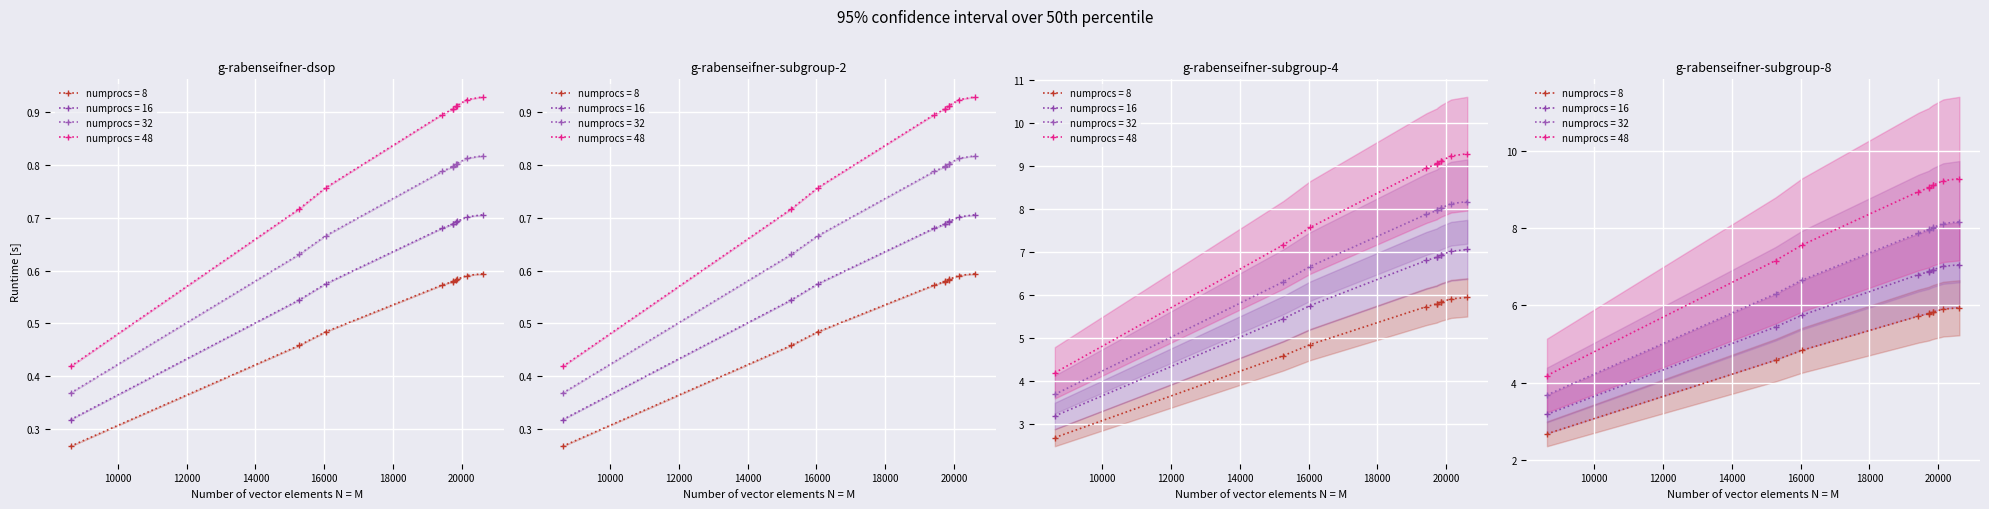

Does the chart display data point markers on the line(s)?

Yes